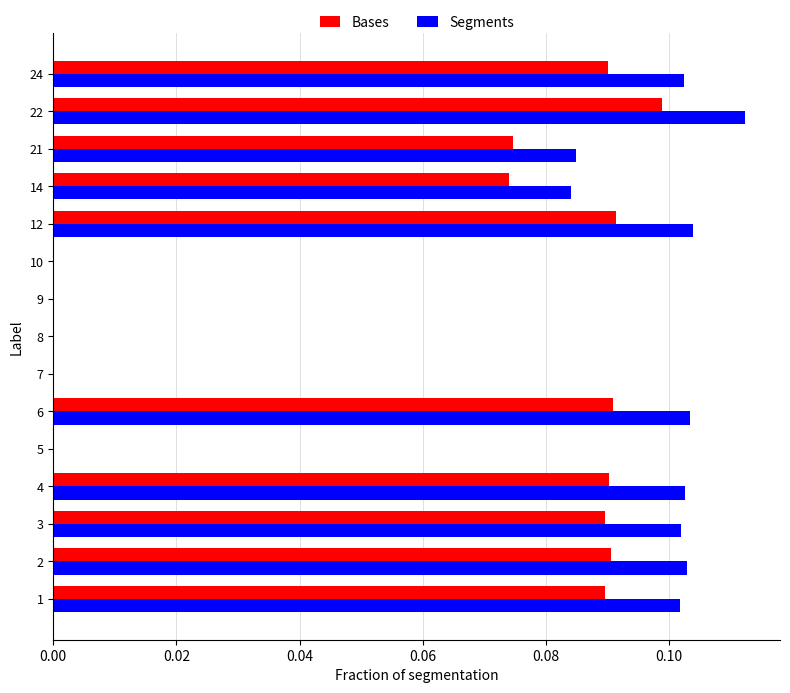

How many series are shown in this chart?

2